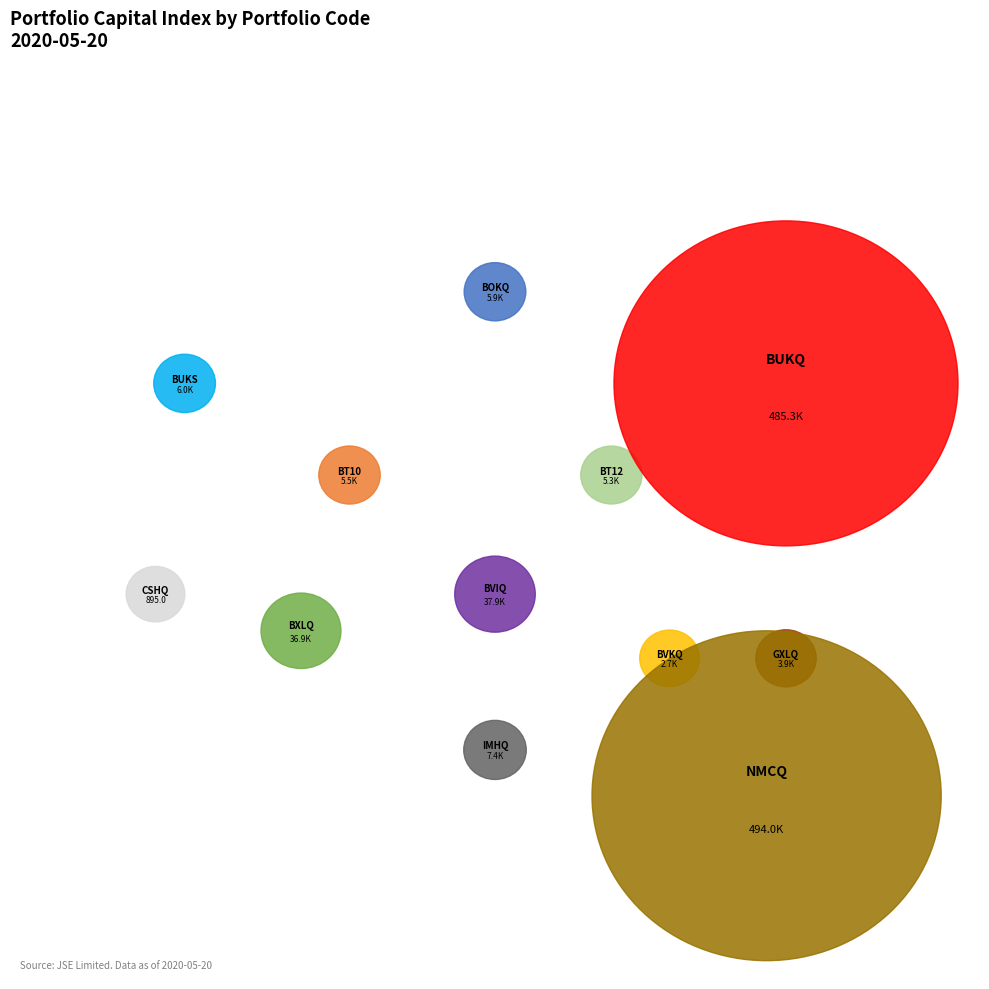

To the nearest percent, what is the difference between the largest and smallest slice percentages?

45%